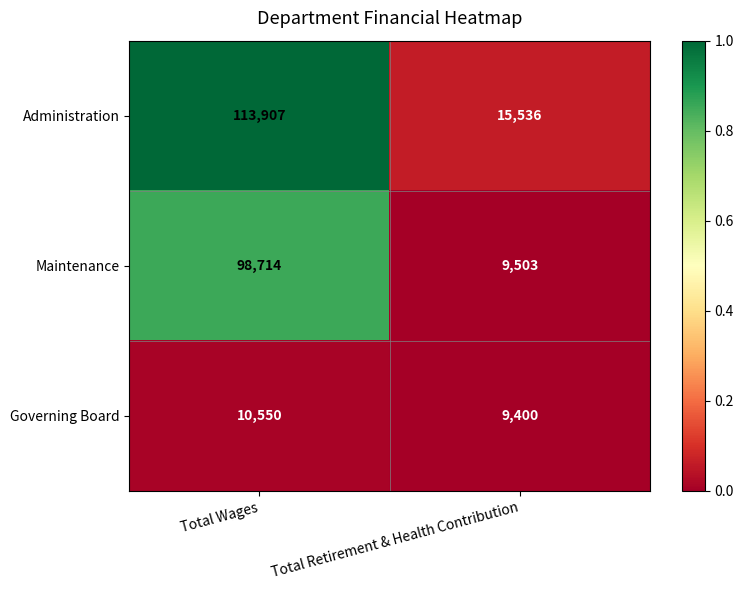

How many categories are shown in the chart?

2